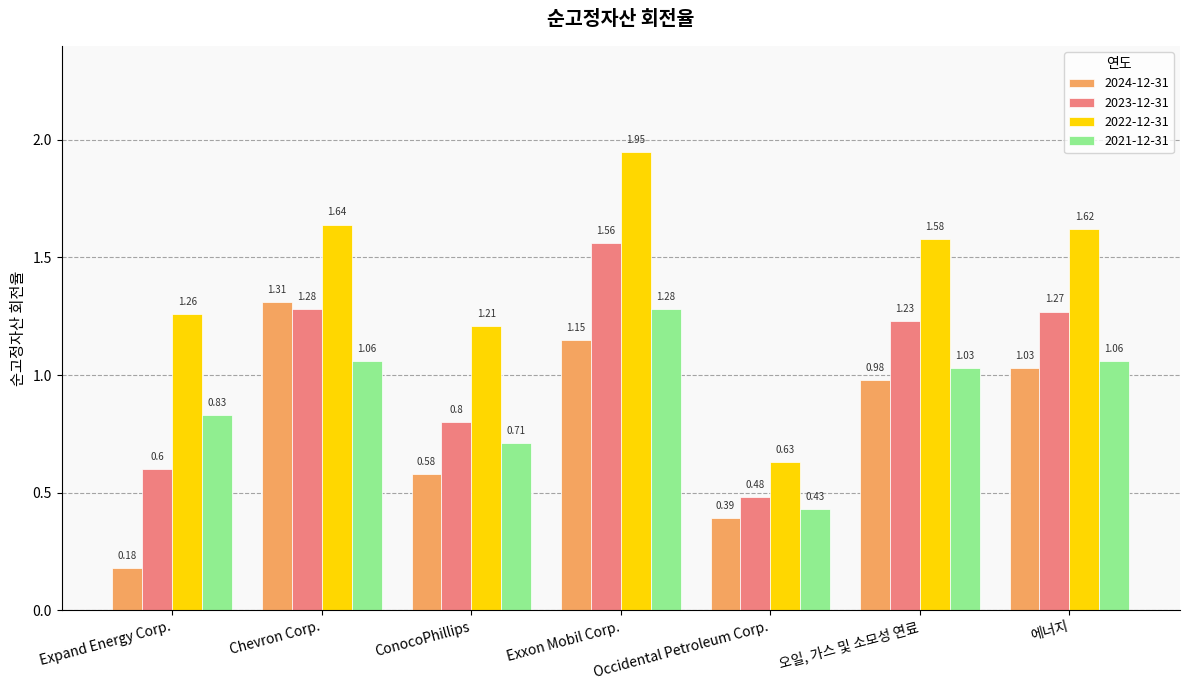

At which category does the chart reach its peak across all series?

Exxon Mobil Corp.